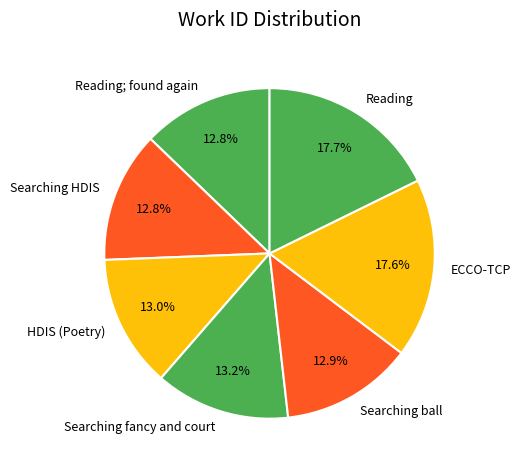

Does Searching HDIS account for over 50% of the chart?

No